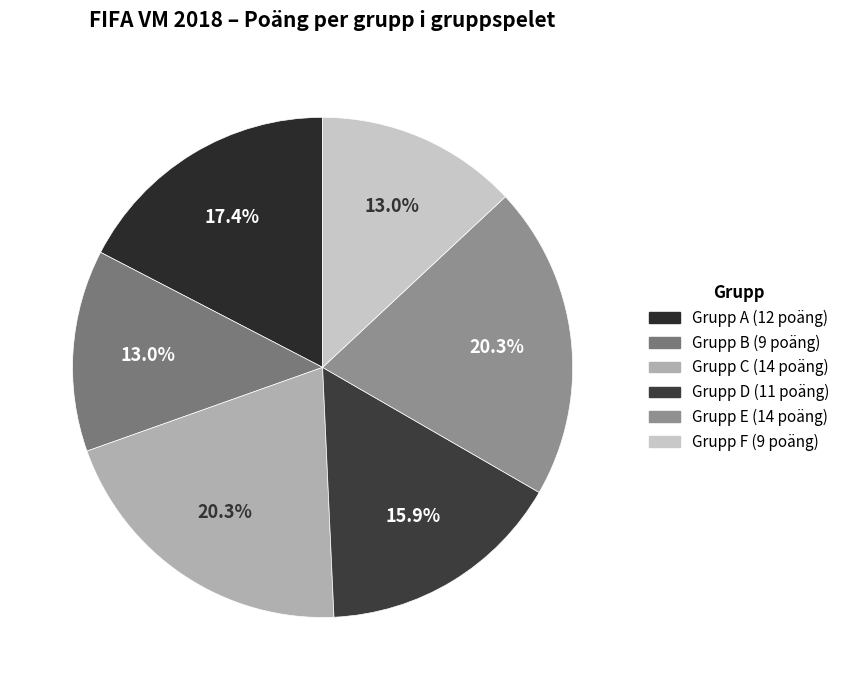

How many slices are in this pie chart?

6